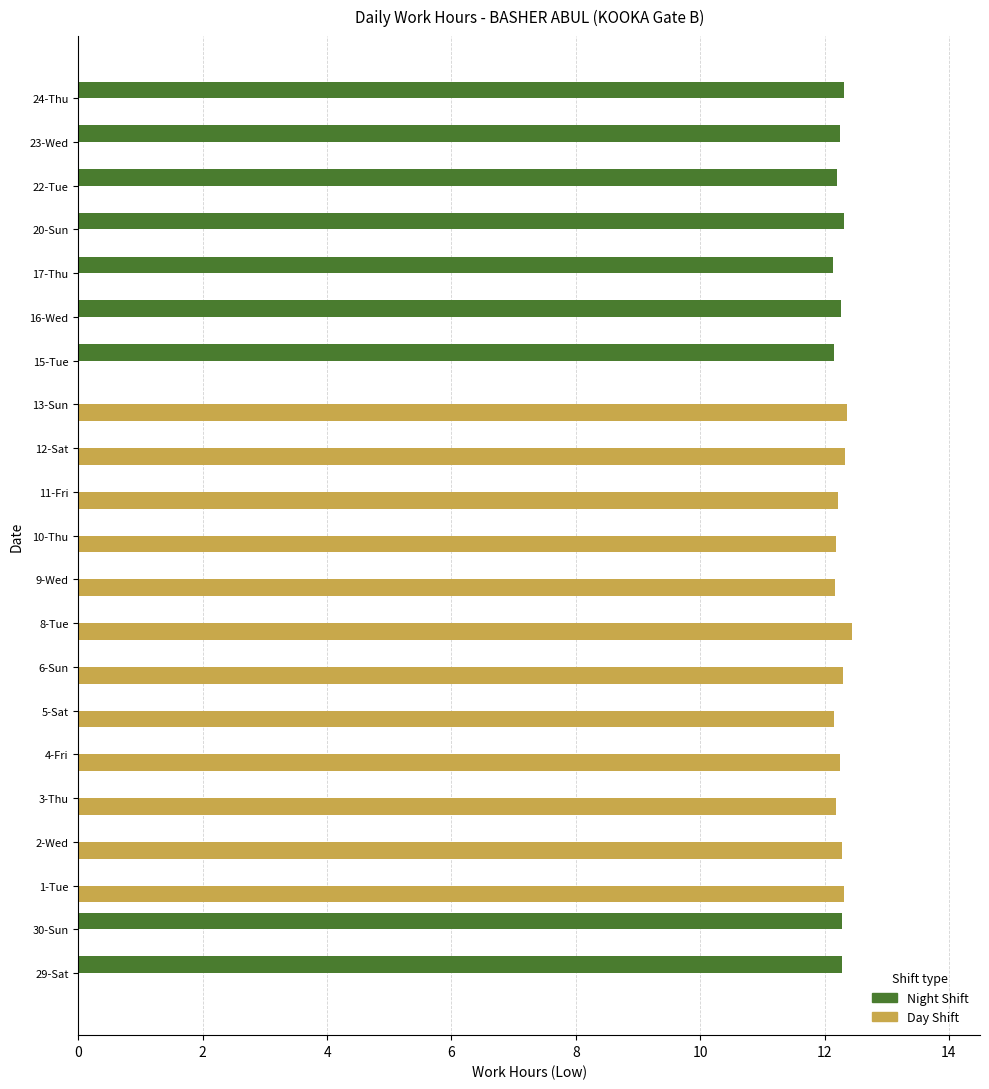

What is the sum of all Day Shift values?

147.2